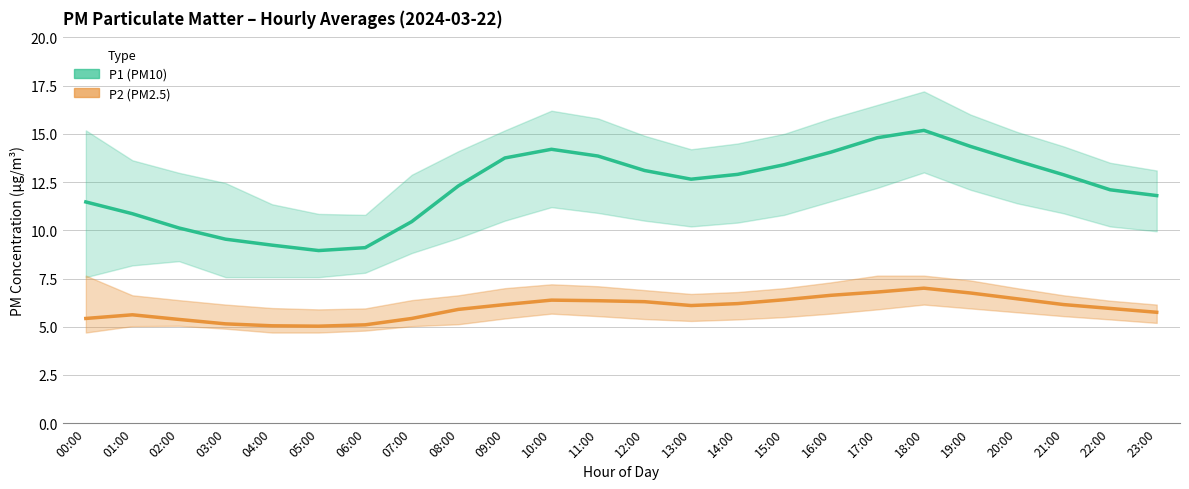

Where does the P2 series first go above 6?

09:00